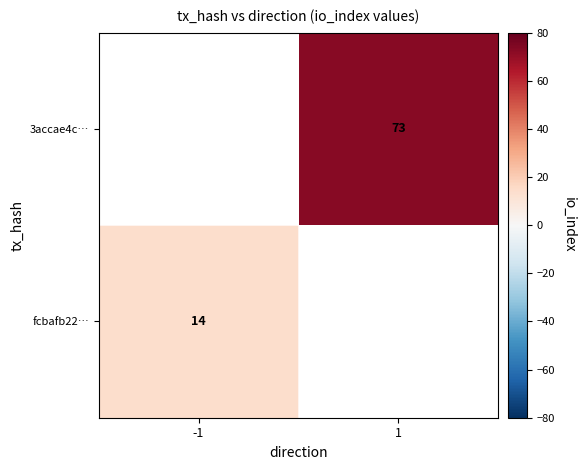

The 3accae4c… series shows 38 at 1. True or false?

False